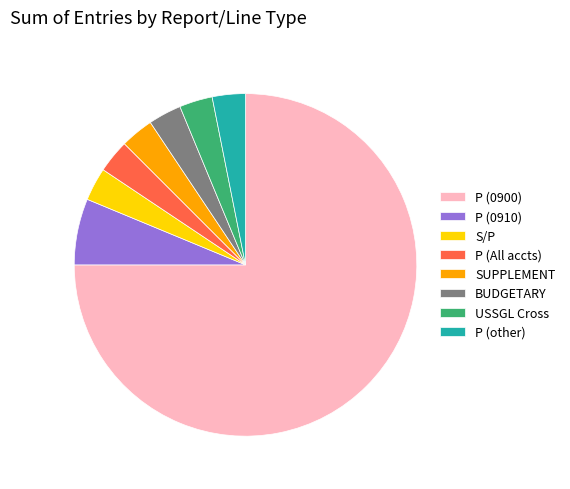

Count the number of slices in the pie.

8